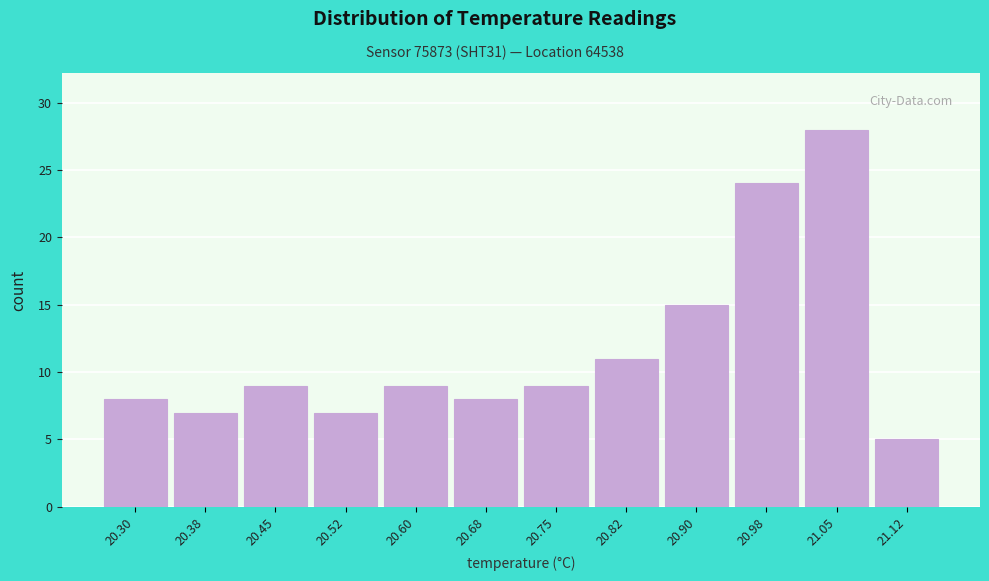

Reading right to left, extract all data points from this chart.

21.12=5	21.05=28	20.98=24	20.90=15	20.82=11	20.75=9	20.68=8	20.60=9	20.52=7	20.45=9	20.38=7	20.30=8